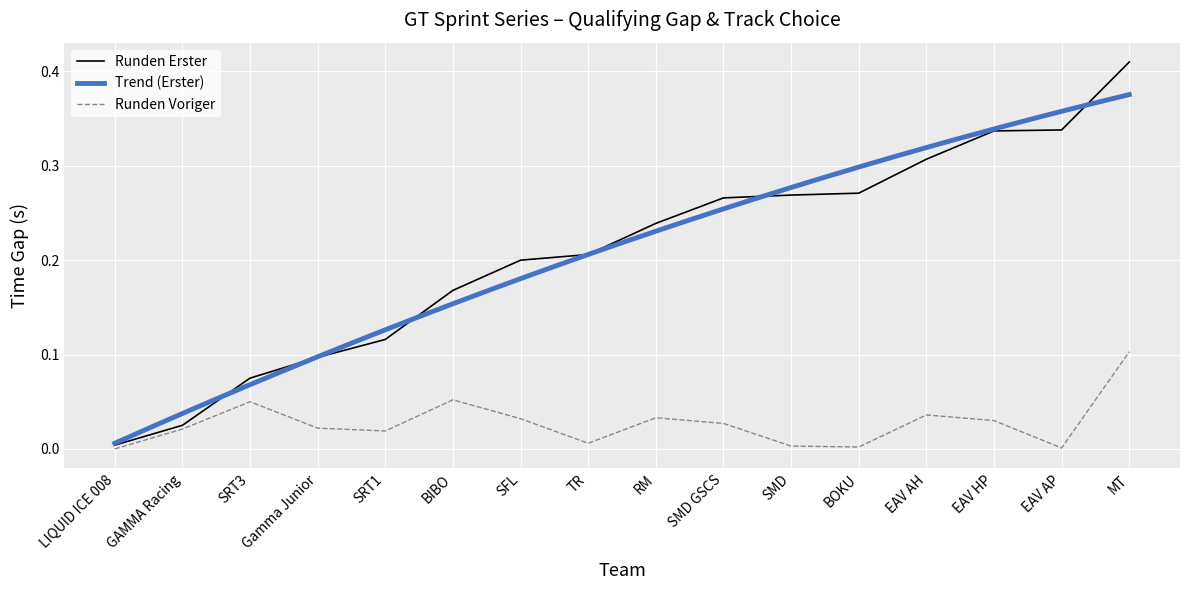

At which category does Runden Voriger reach its first local peak?

SRT3